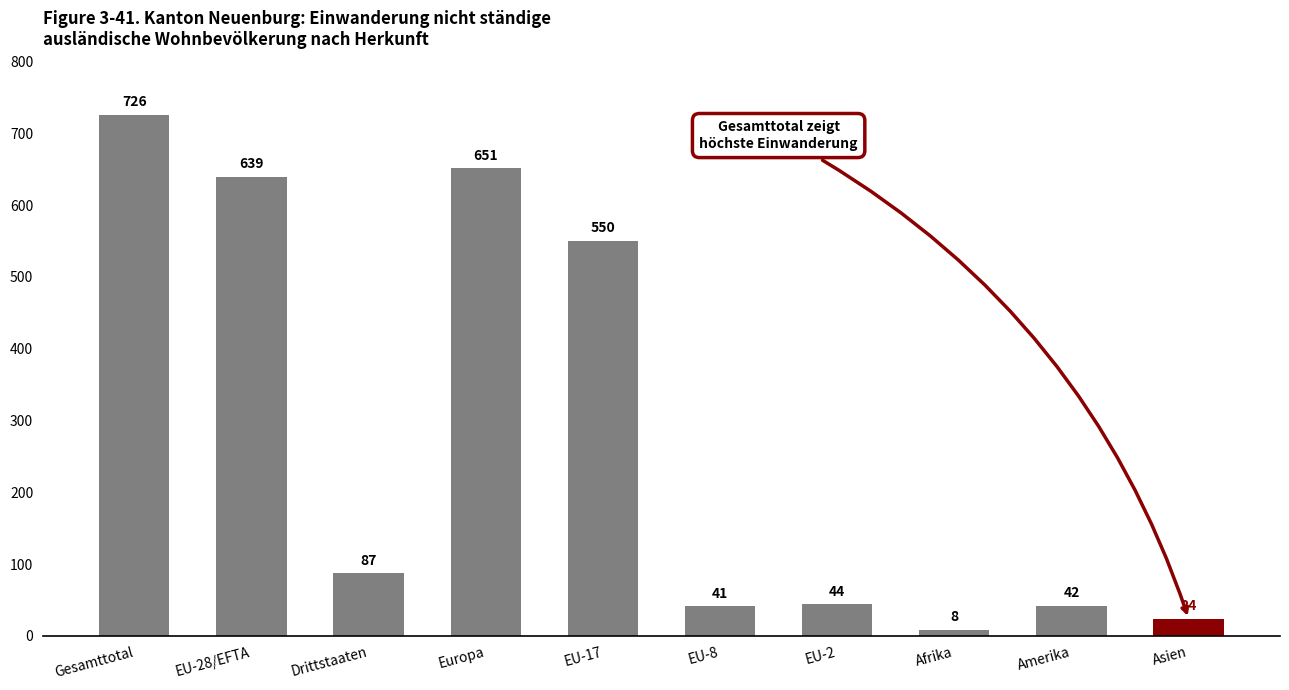

What is the smallest value displayed?

8